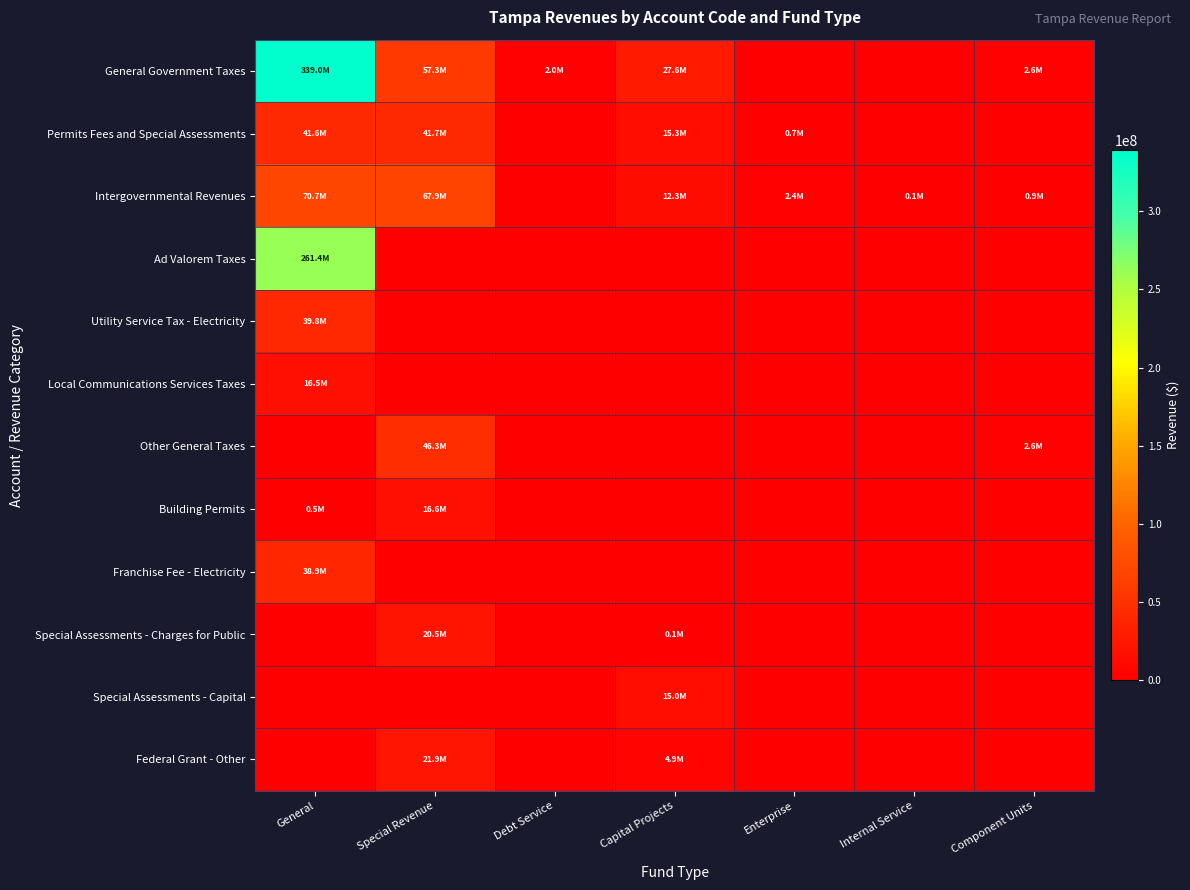

At which category is the sum across all series the highest?

General